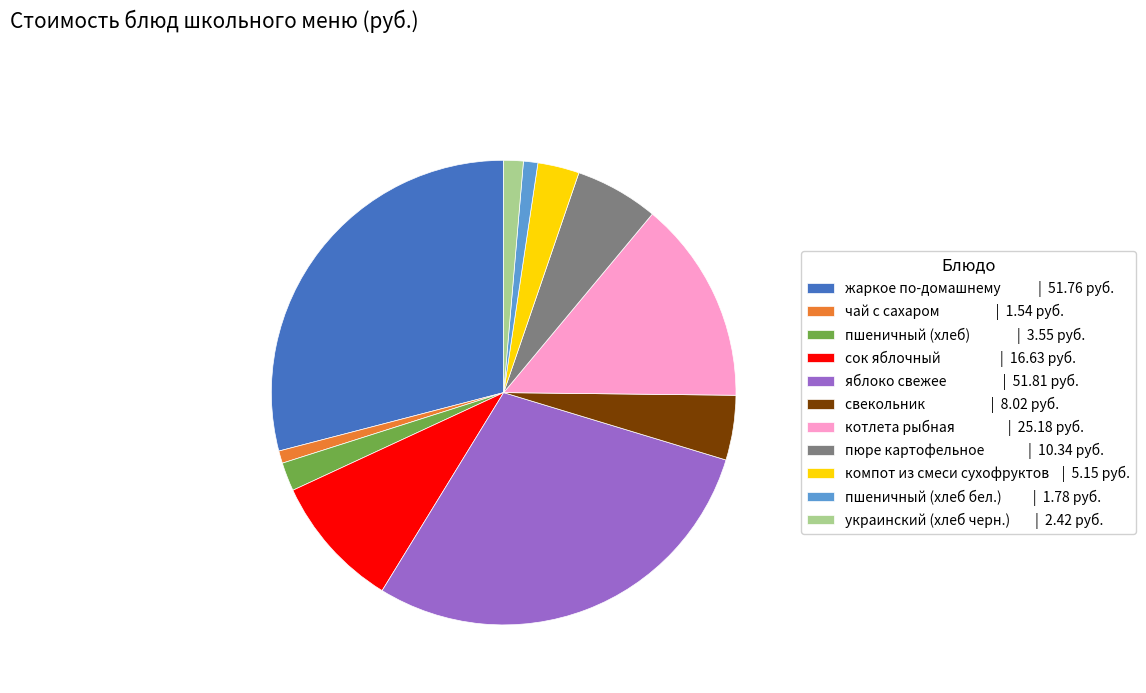

Which has a higher value, пюре картофельное | 10.34 руб. or чай с сахаром | 1.54 руб.?

пюре картофельное | 10.34 руб.